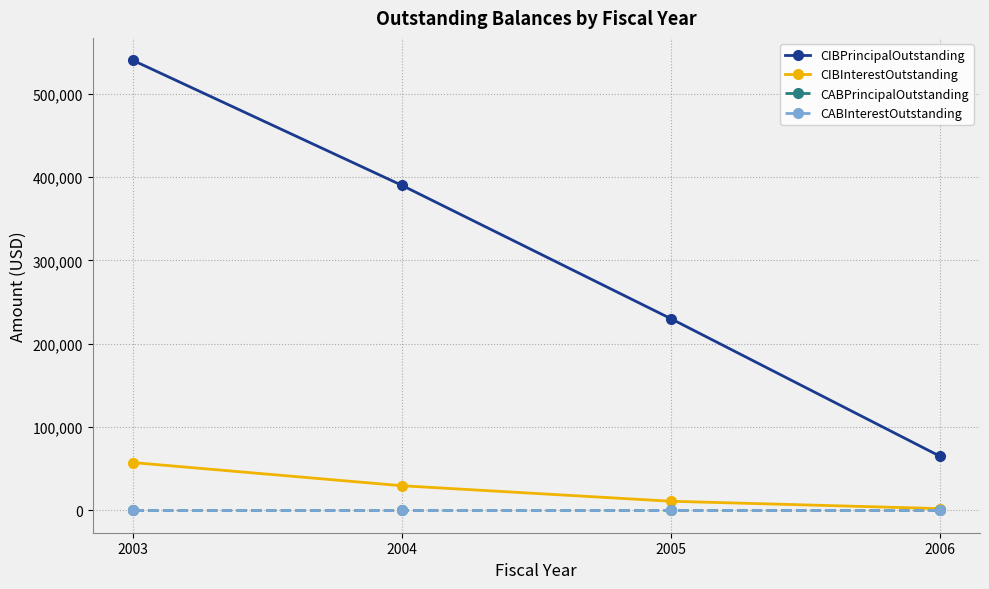

Is this an area chart (filled region under the line)?

No